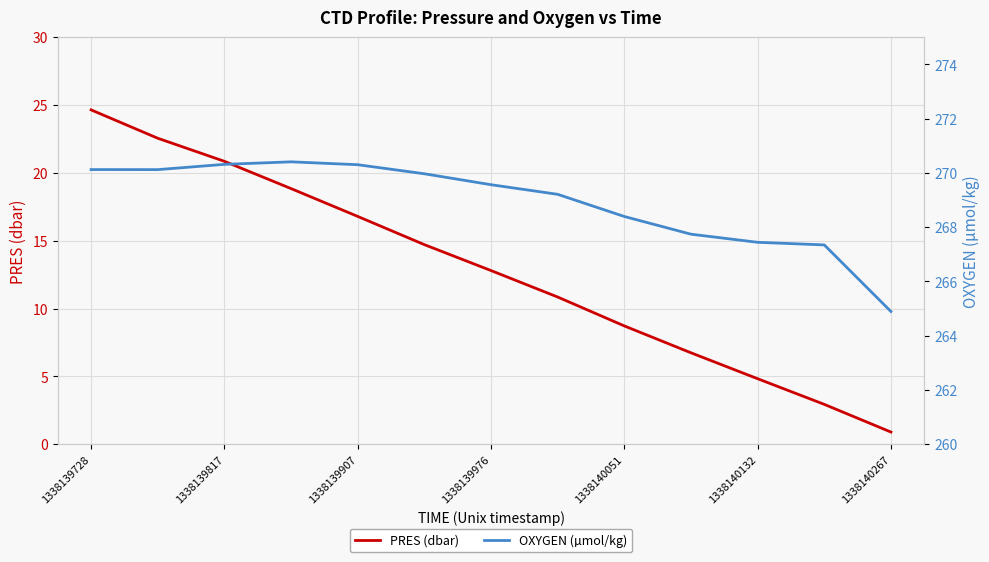

At which label does PRES (dbar) reach its peak?

1338139728